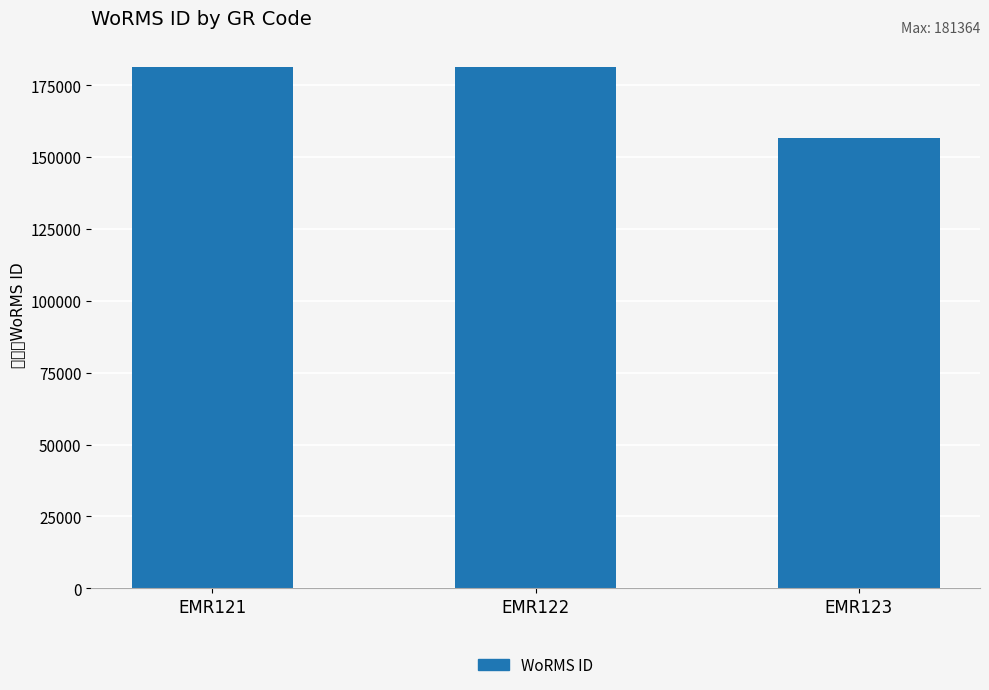

What is the change in value from EMR122 to EMR123?

-24870